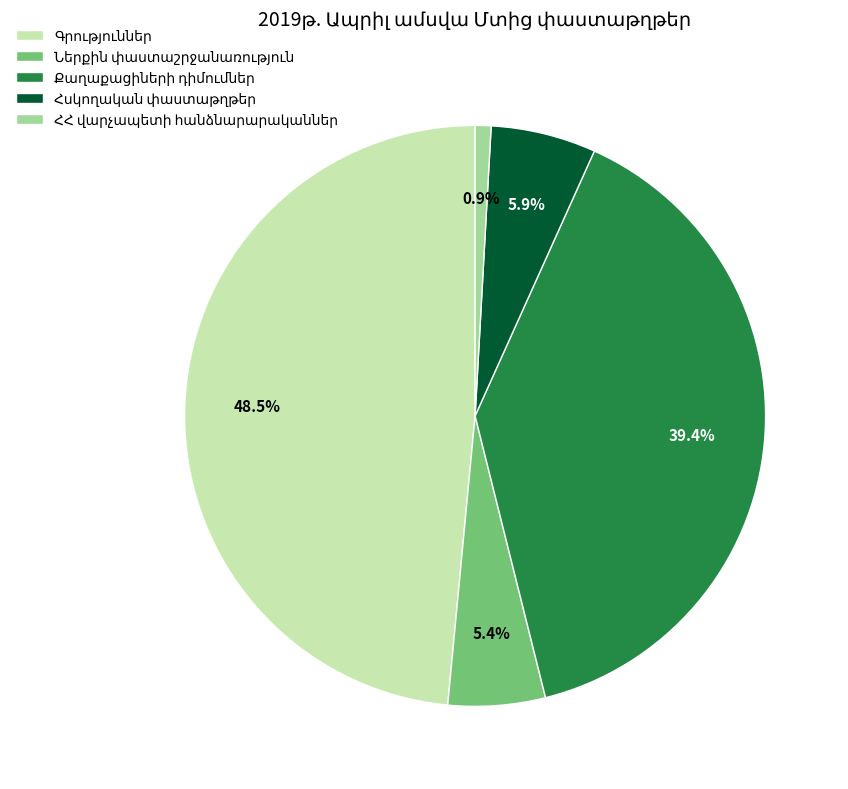

Is there a majority slice in this chart?

No